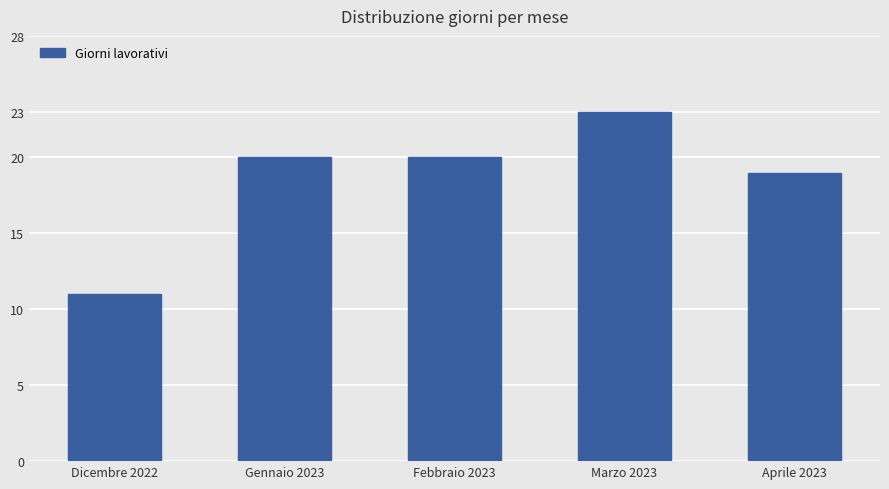

Count the number of categories in the chart.

5